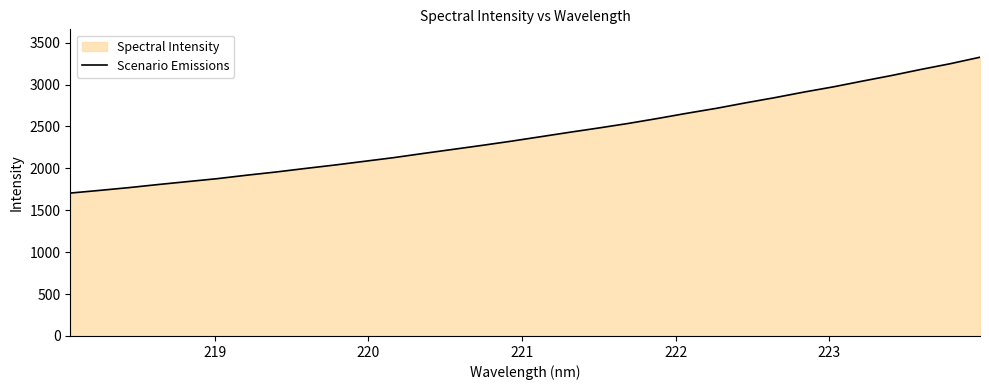

What is the greatest value displayed?

3326.9